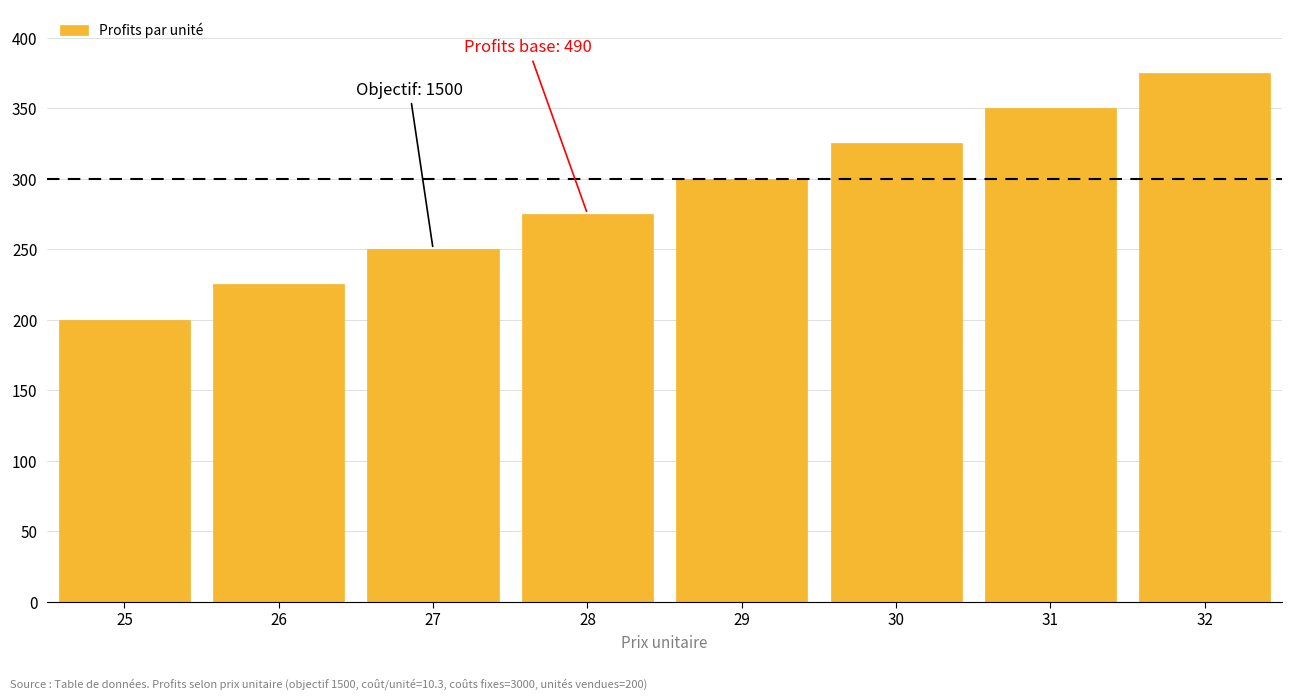

Reading left to right, extract all data points from this chart.

25=200	26=225	27=250	28=275	29=300	30=325	31=350	32=375